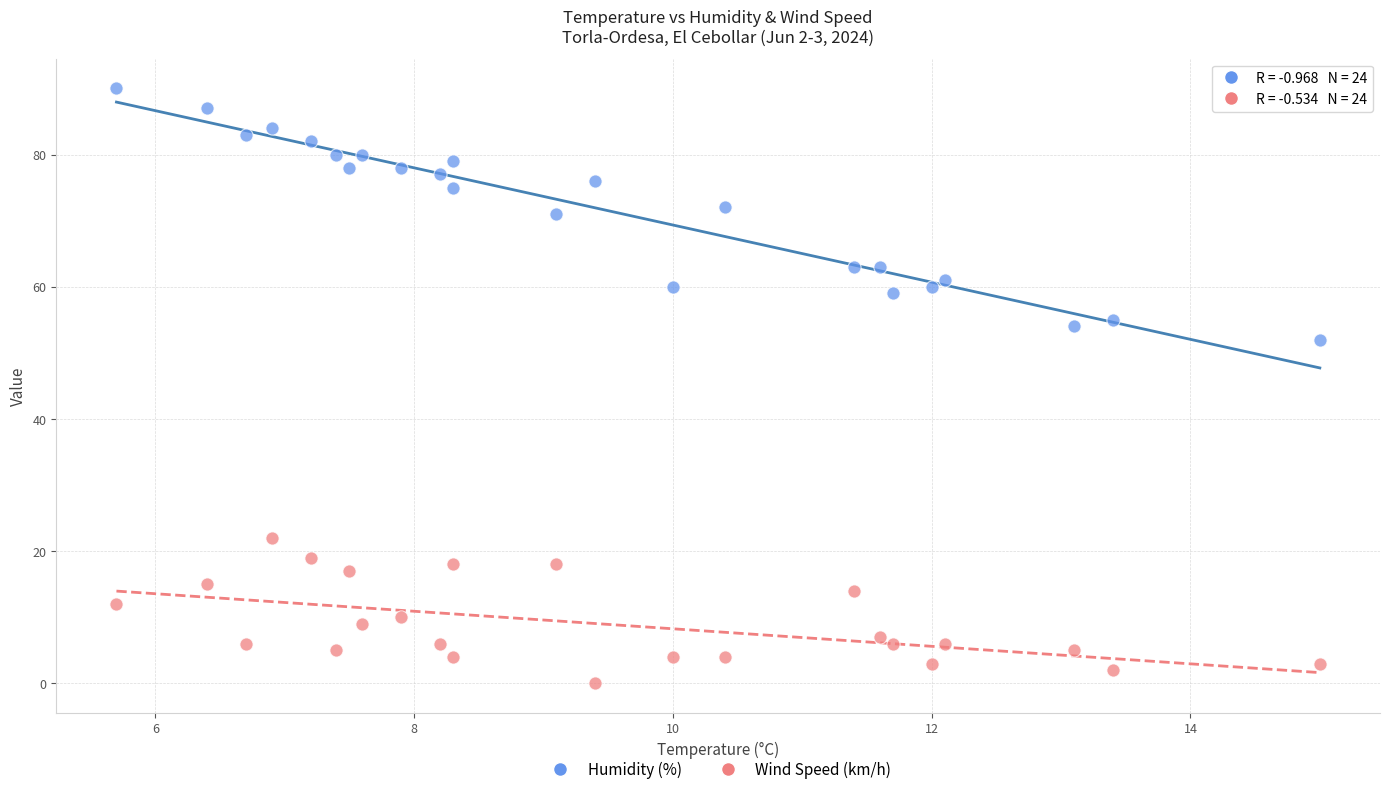

Across all data points, what is the range of Y values (max minus min)?

90